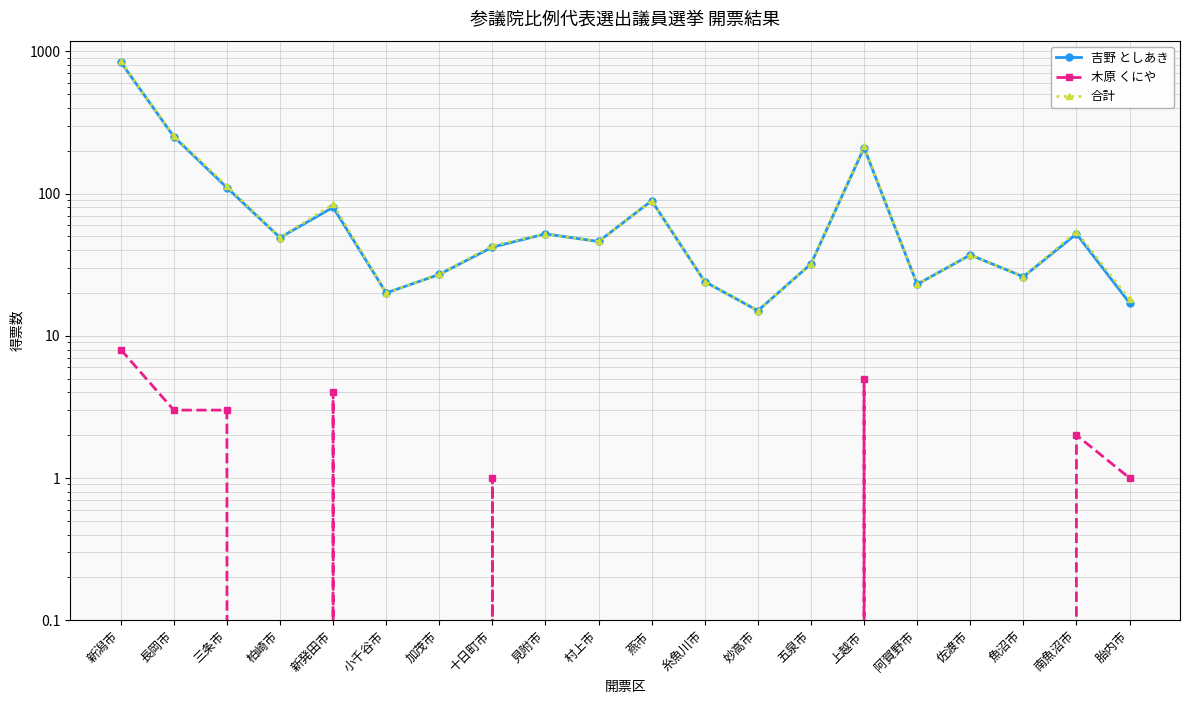

Where is 吉野 としあき nearest to the value 428?

長岡市